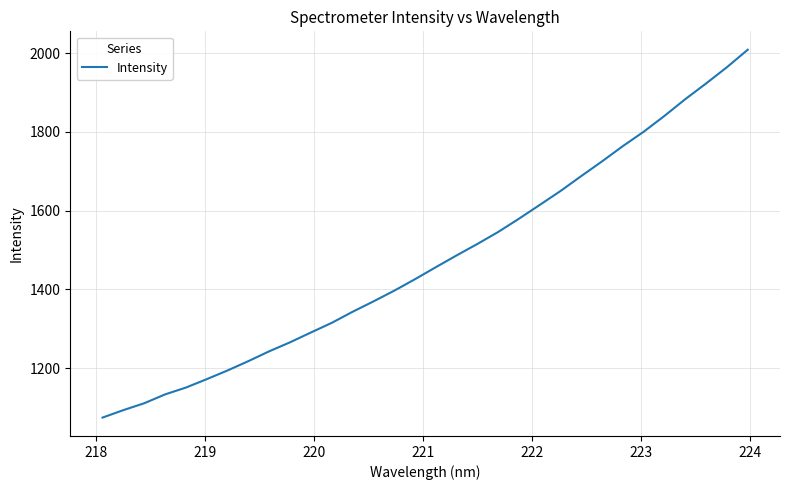

What is the difference between the maximum and minimum values?

935.1